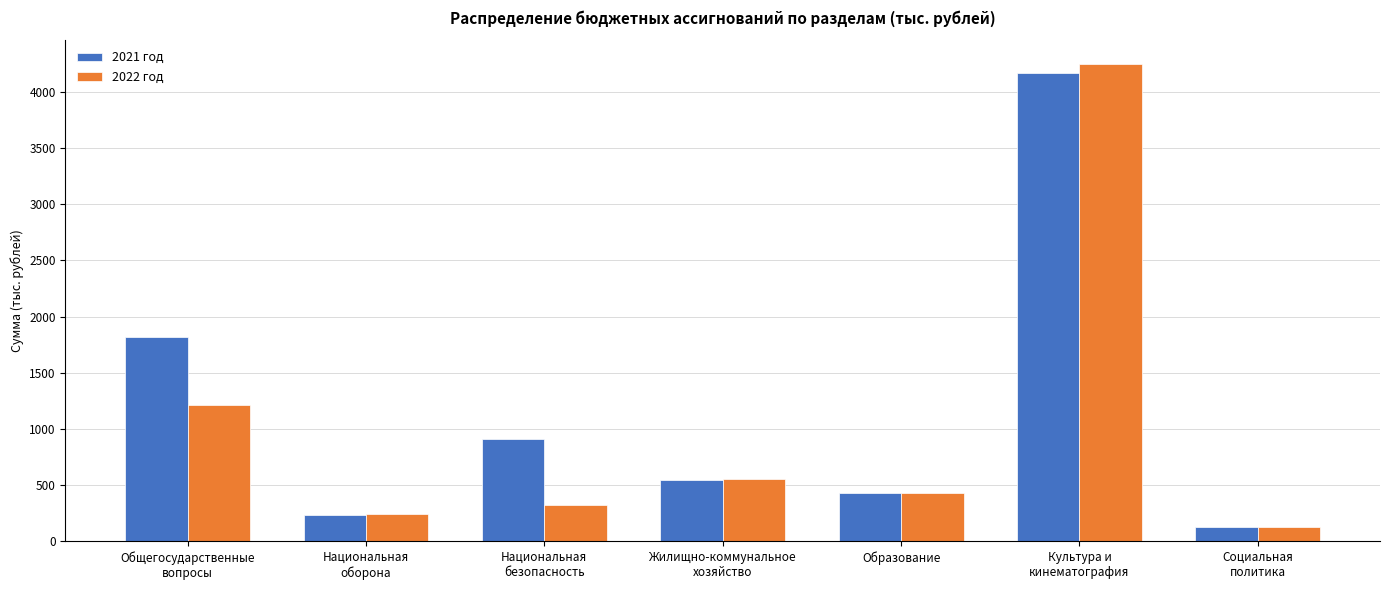

What is the difference between the maximum and minimum values in the 2021 год series?

4045.6